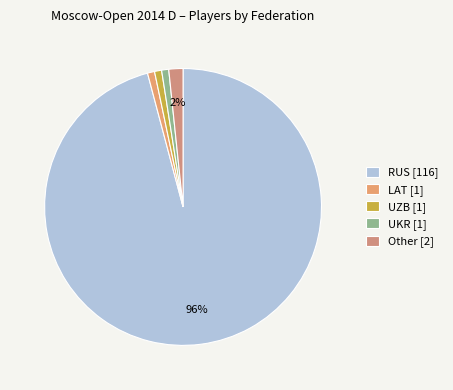

Is LAT the majority of the pie?

No